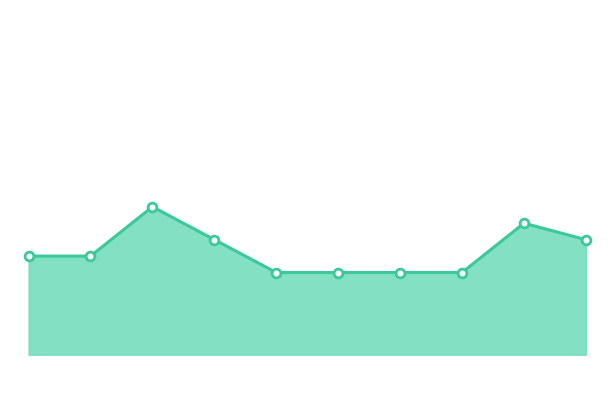

Is this an area chart (filled region under the line)?

Yes